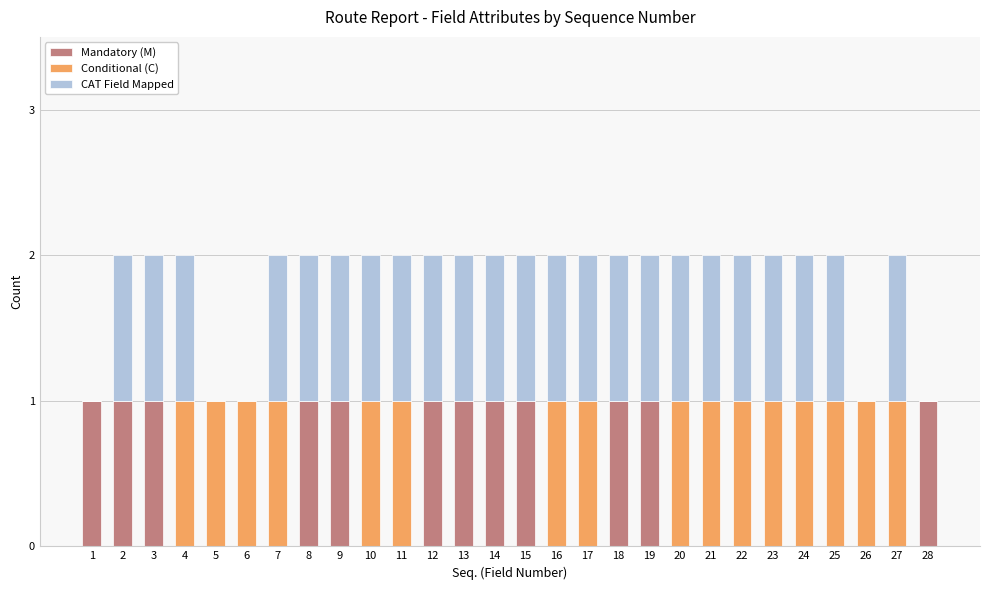

The Mandatory (M) series shows 0 at 22. True or false?

True